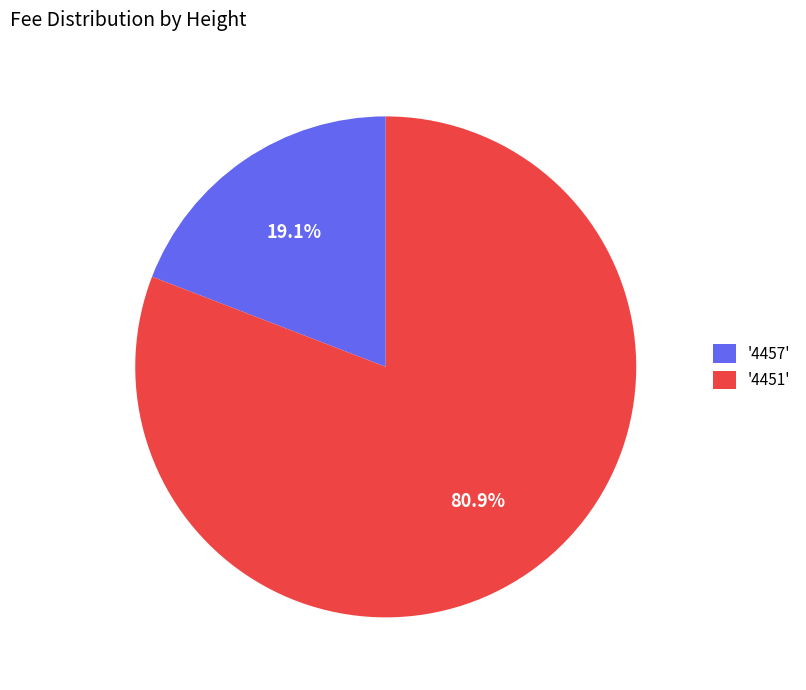

How many slices are in this pie chart?

2